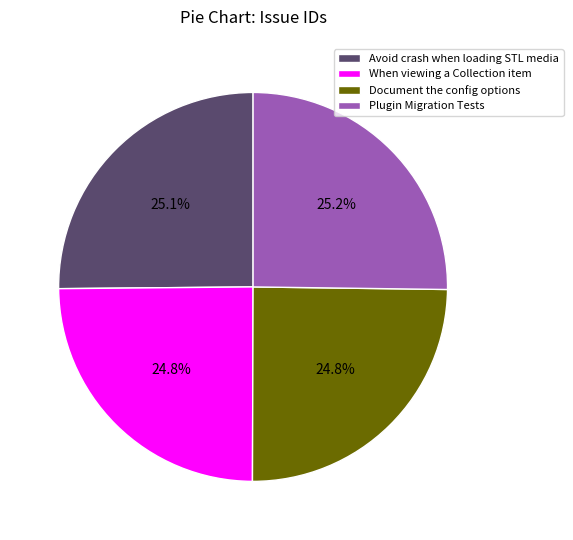

Does When viewing a Collection item account for over 50% of the chart?

No